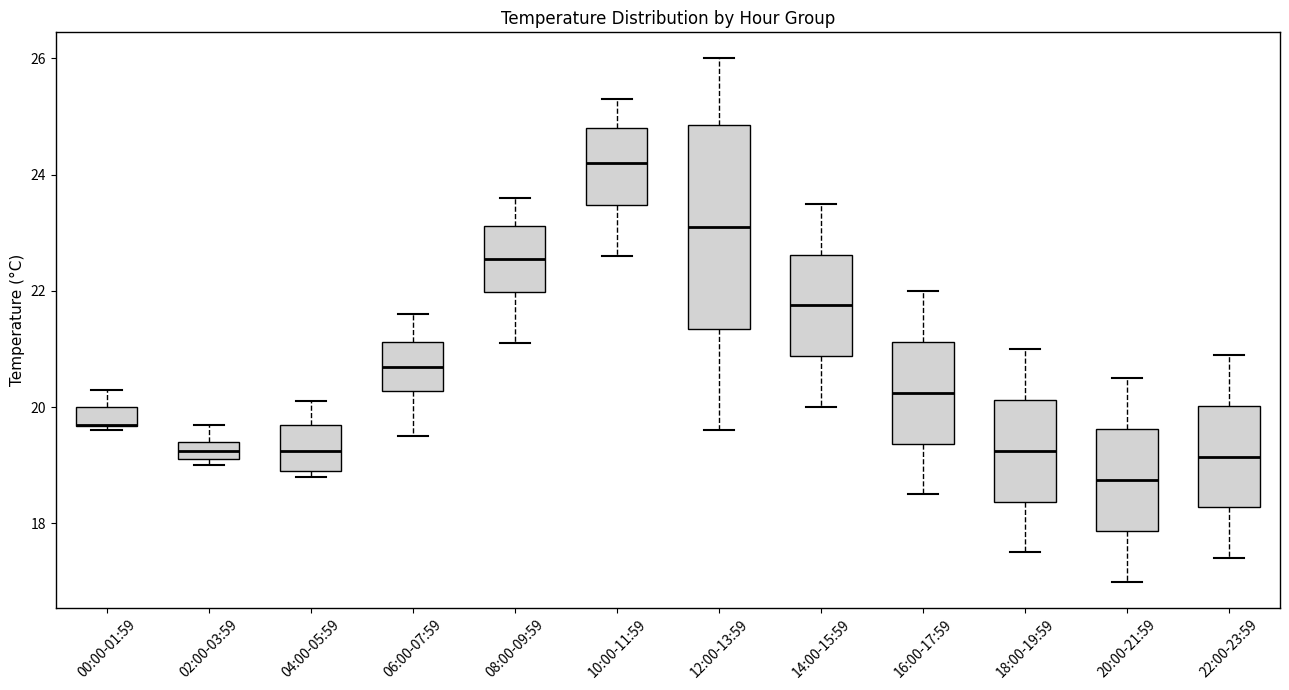

Which box is the tallest, from its lower edge to its upper edge?

12:00-13:59